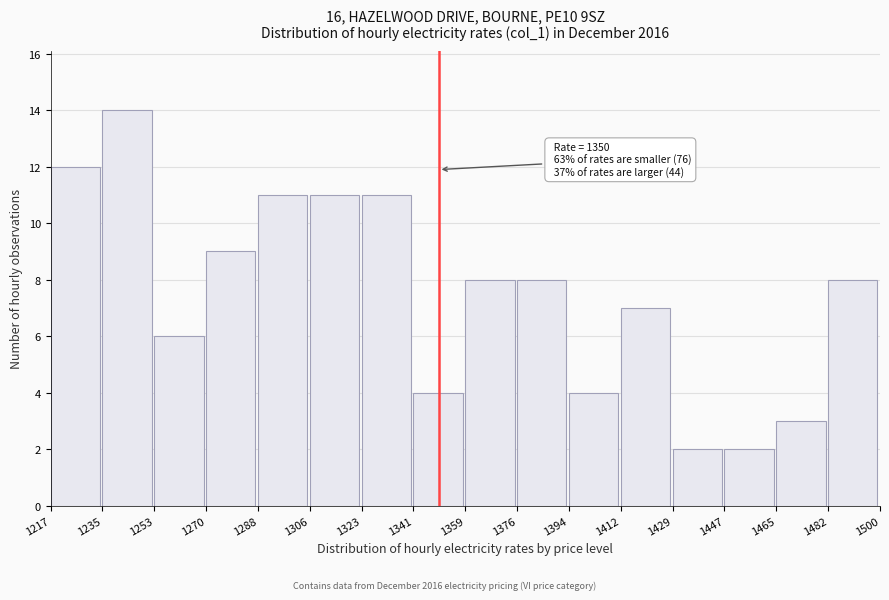

Over which range of the x-axis is the bar tallest?

1235 to 1253